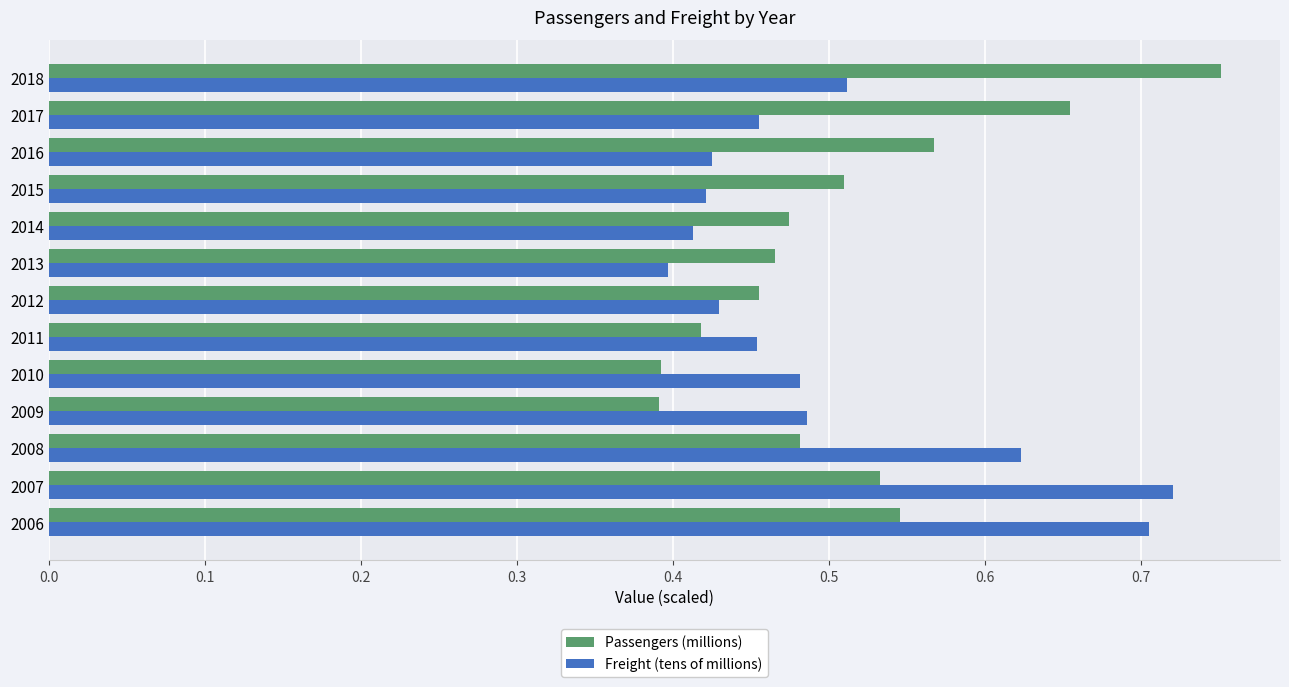

What is the sum of all Passengers (millions) values?

6.6